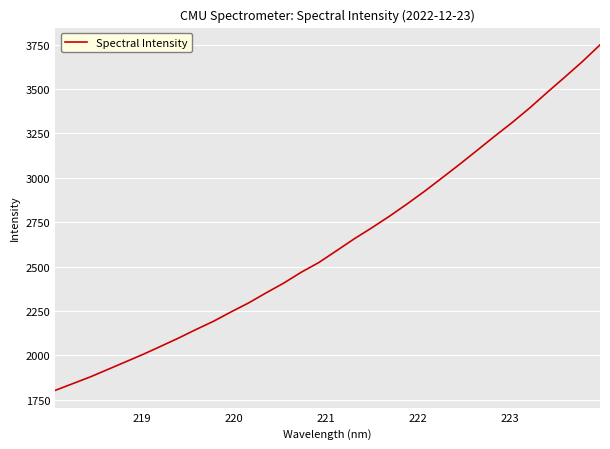

How many lines are shown in the chart?

1